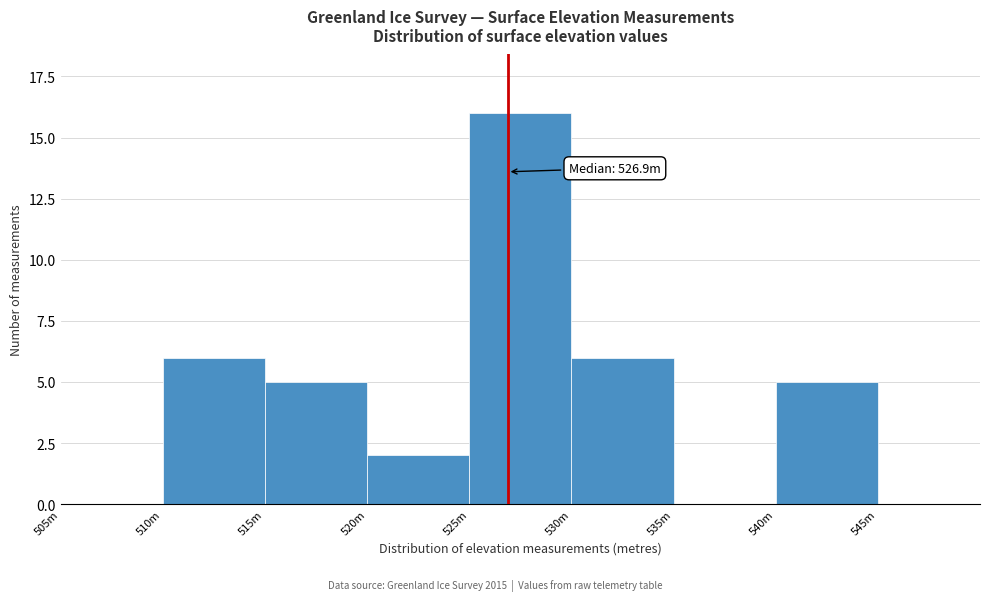

Reading left to right, extract all data points from this chart.

505m=0	510m=6	515m=5	520m=2	525m=16	530m=6	535m=0	540m=5	545m=0